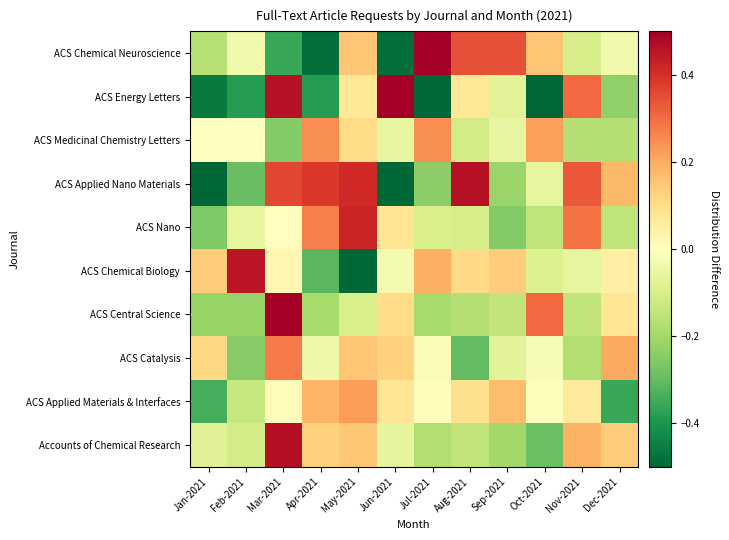

List the series in order of their peak value, highest first.

ACS Energy Letters, ACS Central Science, ACS Chemical Neuroscience, Accounts of Chemical Research, ACS Applied Nano Materials, ACS Chemical Biology, ACS Nano, ACS Catalysis, ACS Medicinal Chemistry Letters, ACS Applied Materials & Interfaces